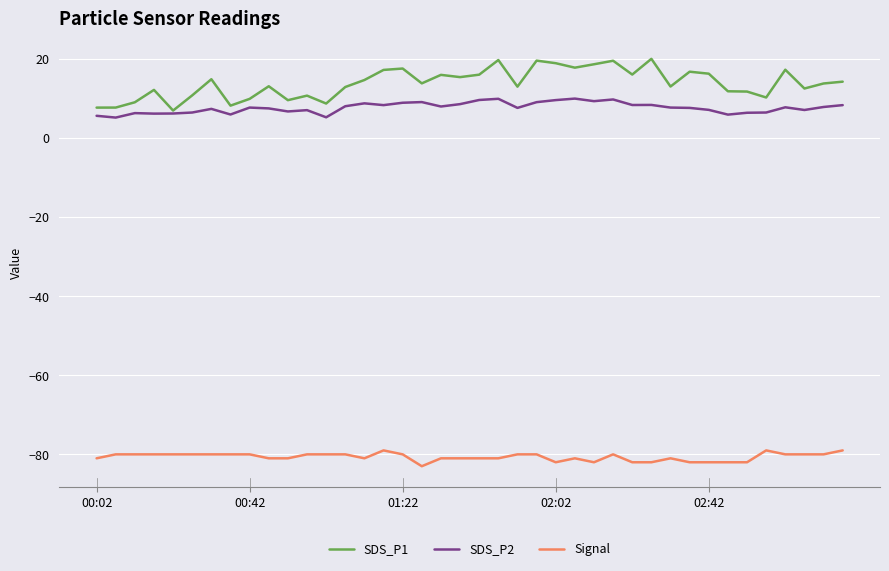

What is the lowest value of the Signal series?

-83.0